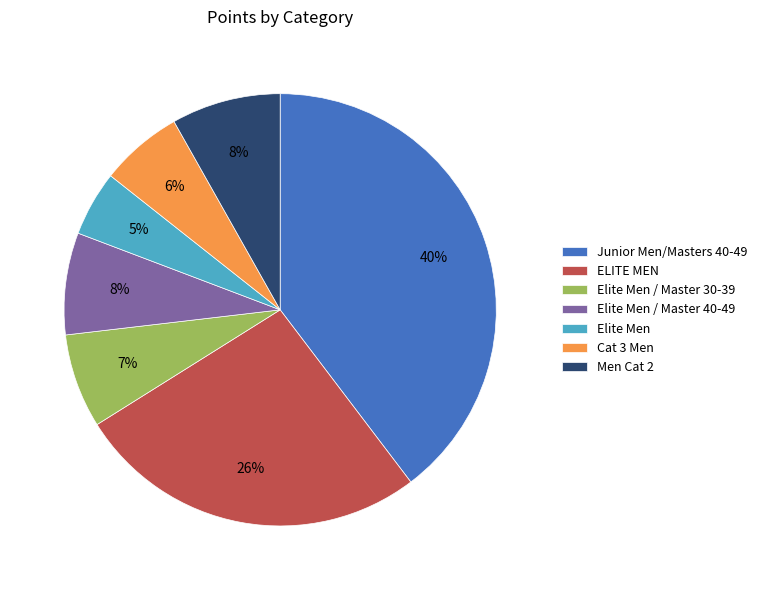

Between Elite Men / Master 40-49 and Elite Men / Master 30-39, which is larger?

Elite Men / Master 40-49